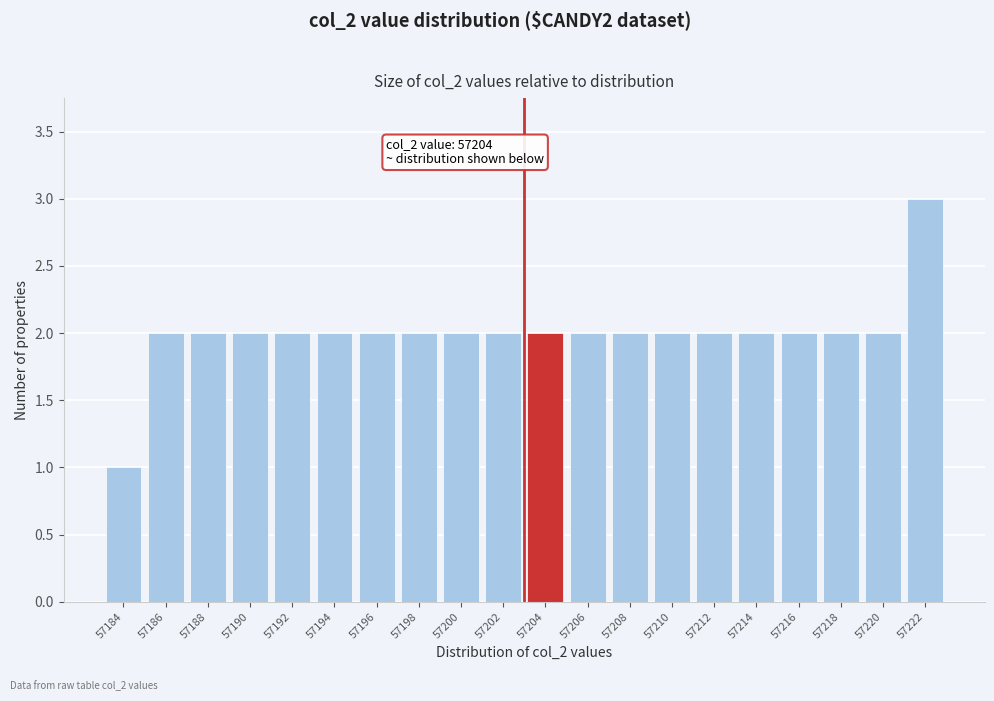

Reading left to right, extract all data points from this chart.

57184=1	57186=2	57188=2	57190=2	57192=2	57194=2	57196=2	57198=2	57200=2	57202=2	57204=2	57206=2	57208=2	57210=2	57212=2	57214=2	57216=2	57218=2	57220=2	57222=3